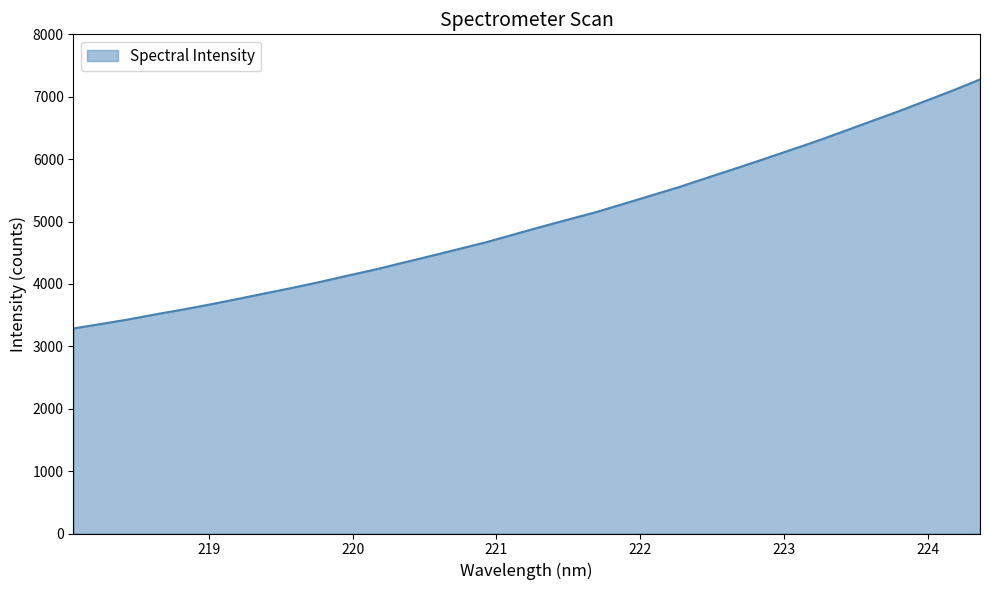

What is the maximum value shown in the chart?

7277.3